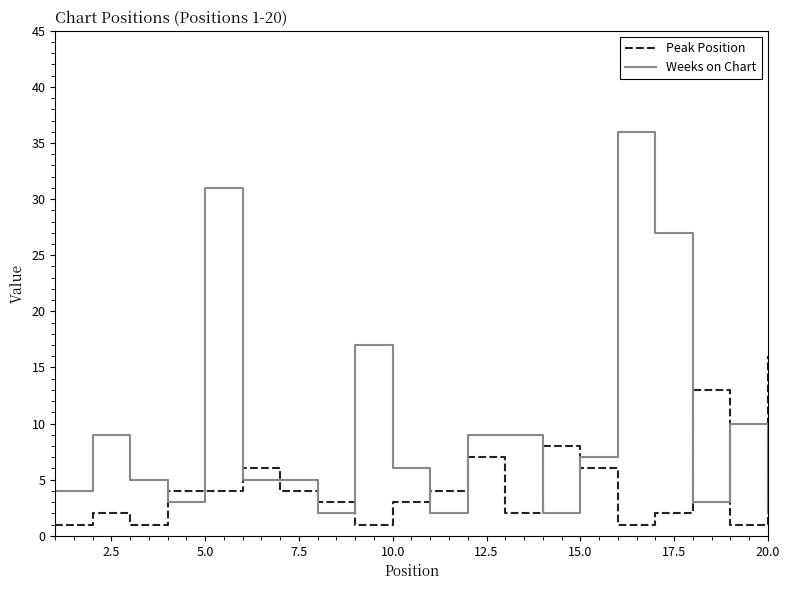

Rank the series by their average value, from highest to lowest.

Weeks on Chart, Peak Position